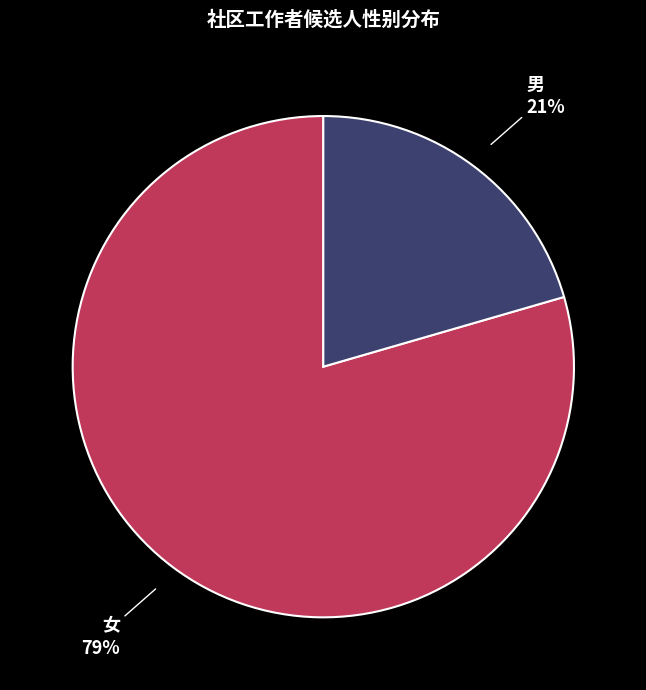

How many segments does this pie chart have?

2